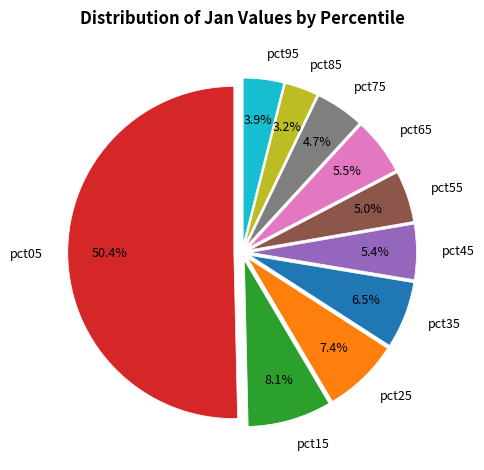

How many segments does this pie chart have?

10